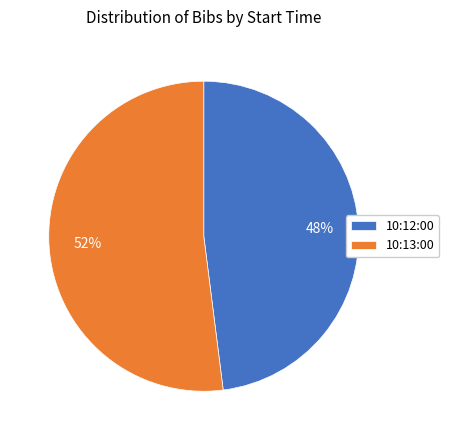

What percentage is the 10:13:00 slice, to the nearest percent?

52%